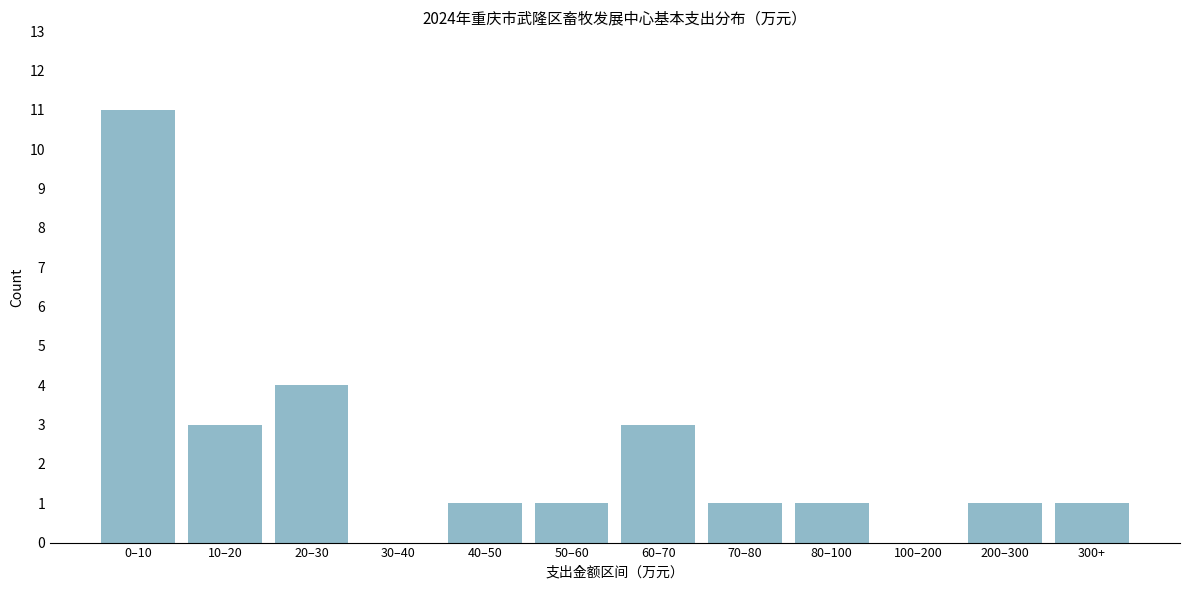

Reading left to right, list all the values displayed in this chart.

0–10=11	10–20=3	20–30=4	30–40=0	40–50=1	50–60=1	60–70=3	70–80=1	80–100=1	100–200=0	200–300=1	300+=1